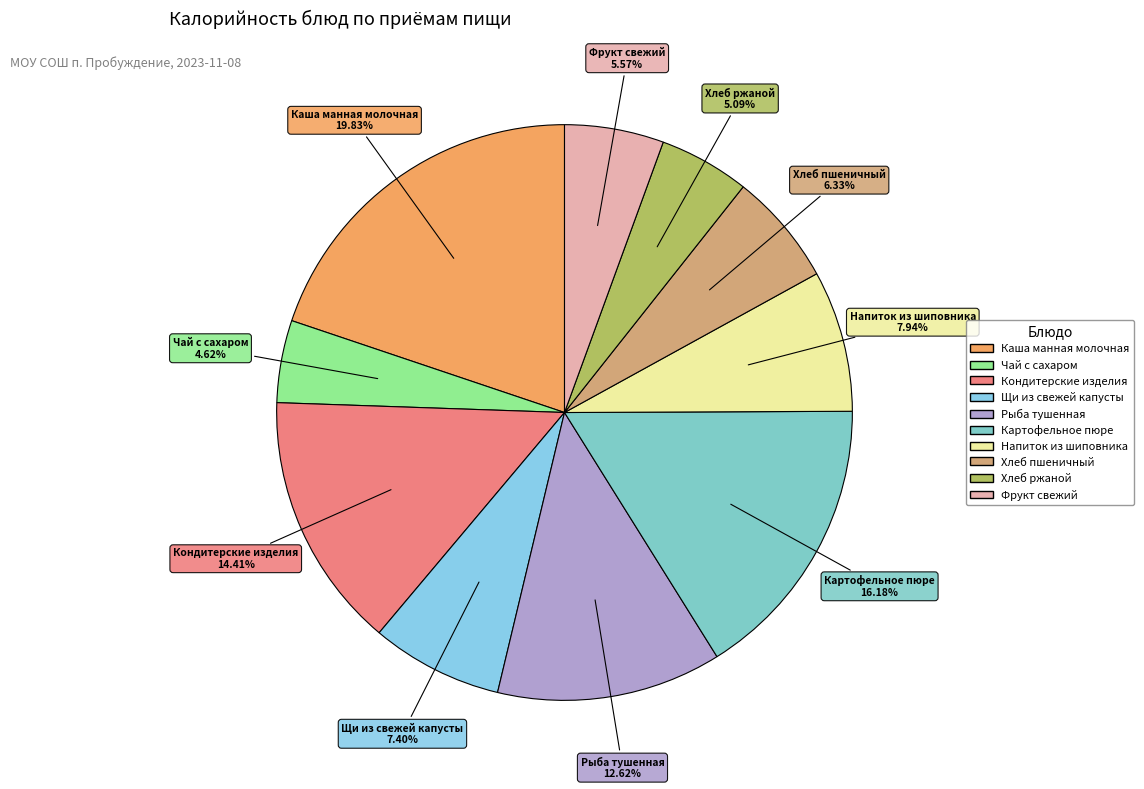

To the nearest percent, what is the combined percentage of Напиток из шиповника and Хлеб пшеничный?

14%